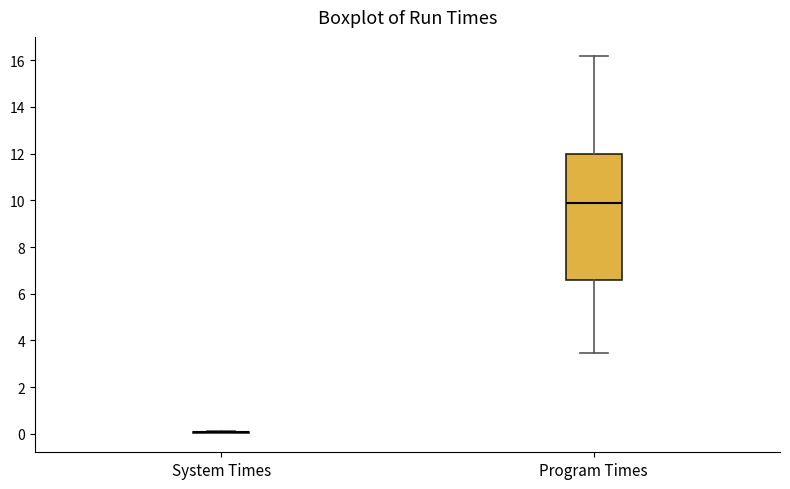

Where is the upper edge of the box for Program Times on the y-axis? The values are not printed on the chart, so give them approximately, as read against the axis.

12.0